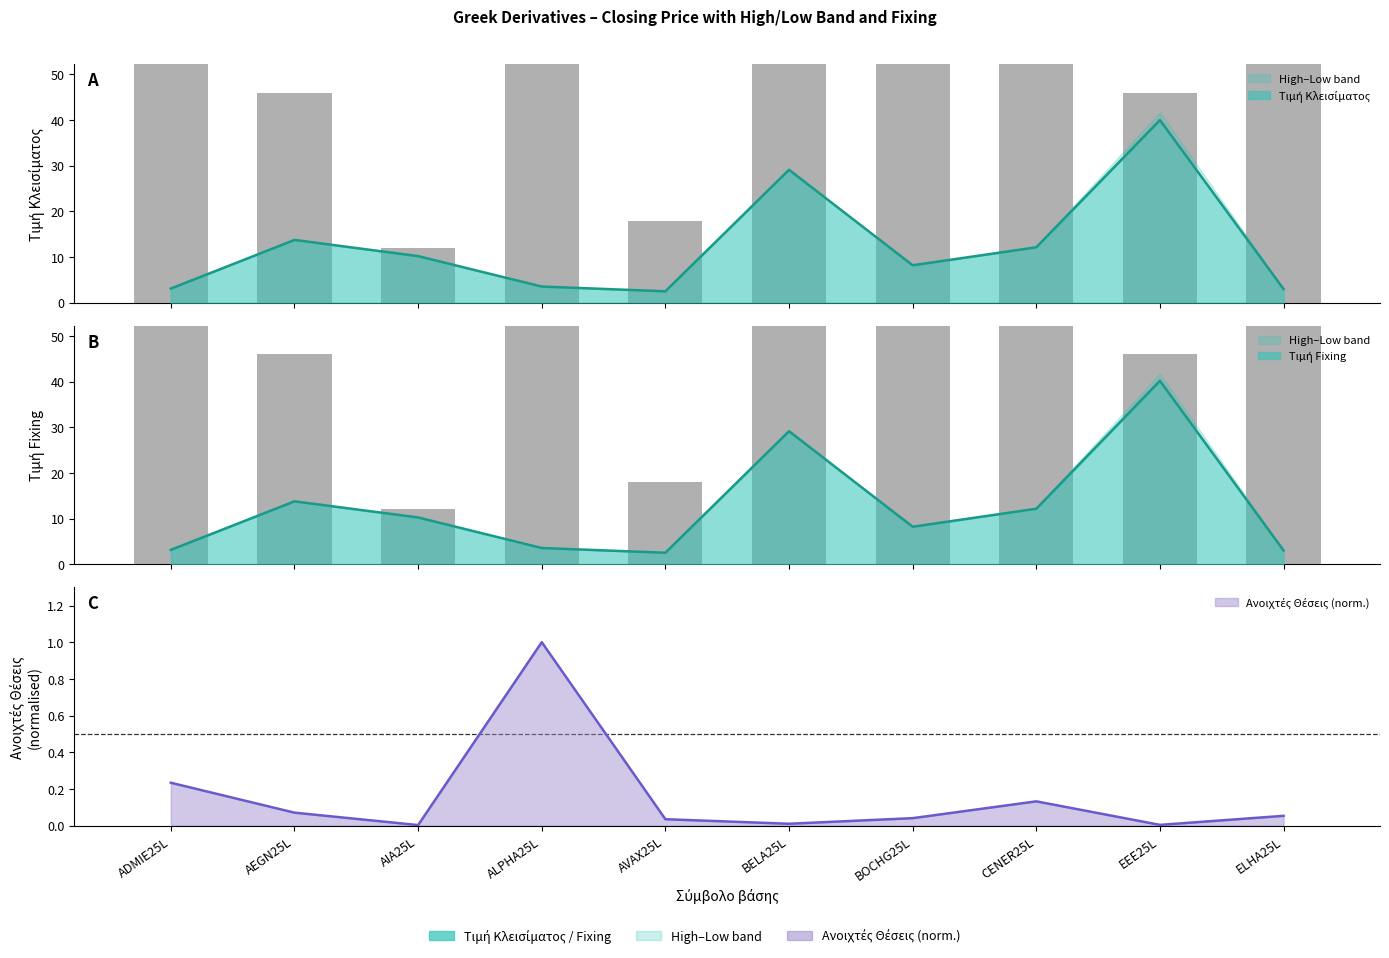

What is the value of the Τιμή Κλεισίματος bar at the 6th from the left?

29.1